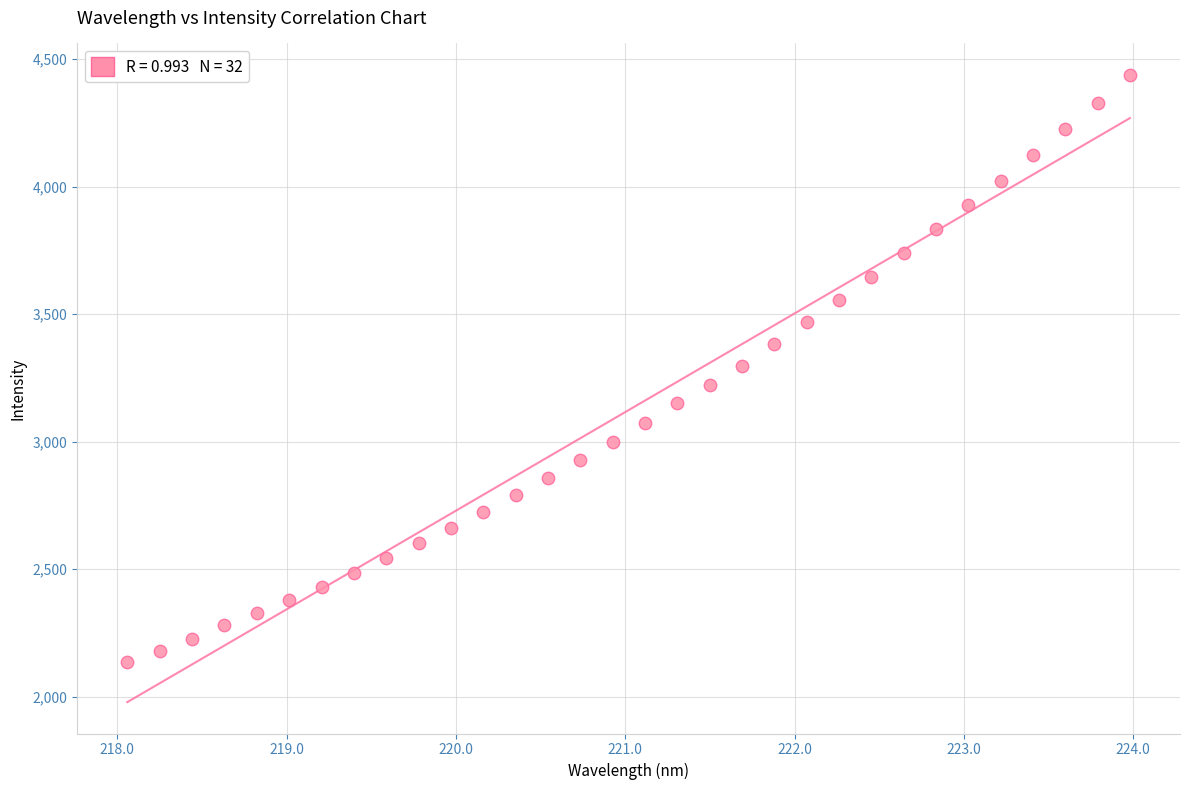

What is the range of Y values (max minus min)?

2300.8